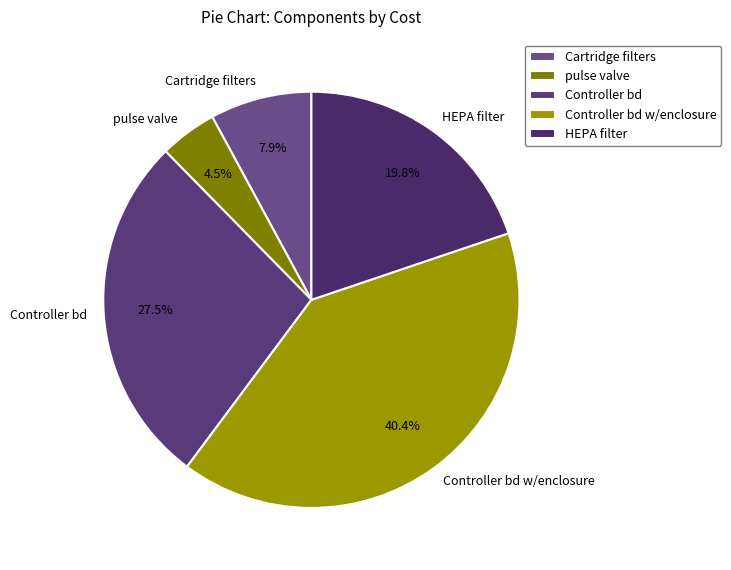

How many slices are in this pie chart?

5